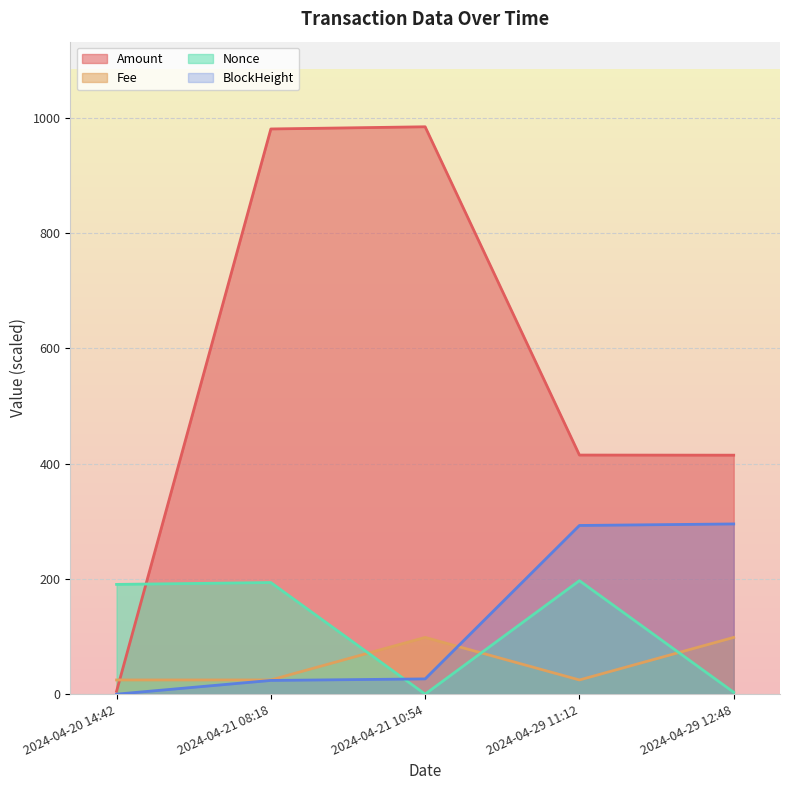

What position from the right is 2024-04-21 10:54?

3